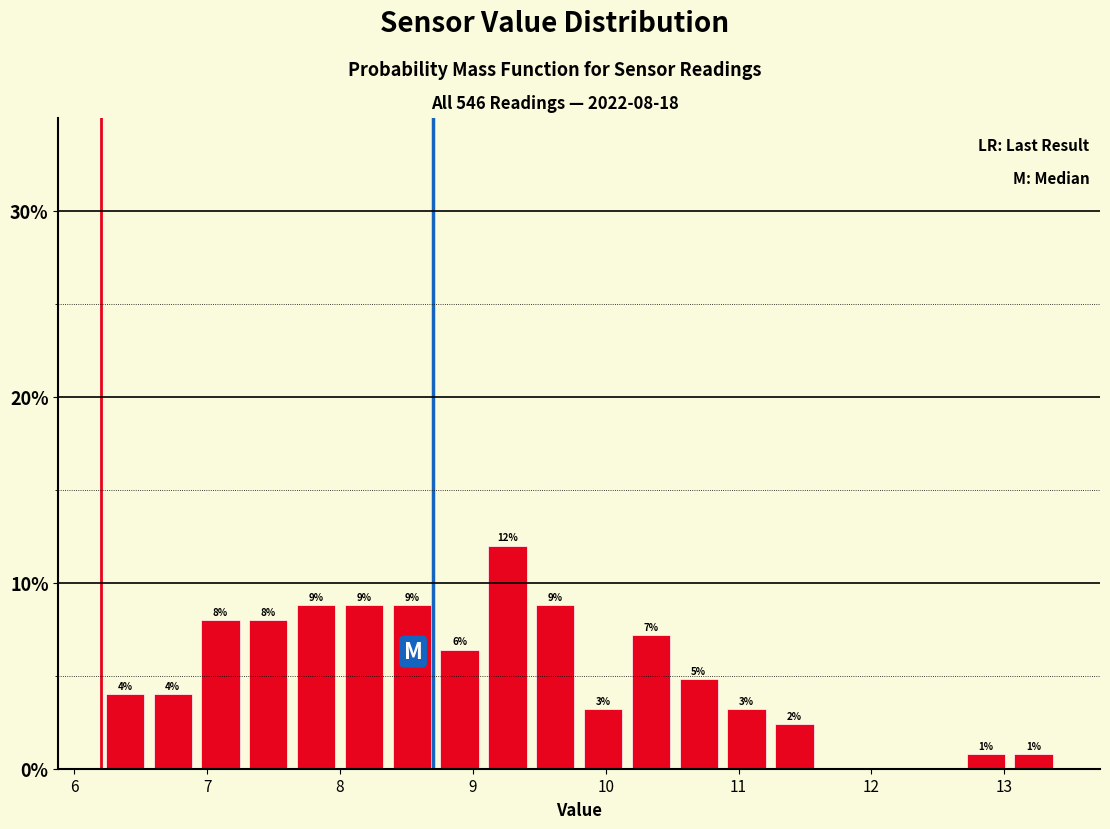

Read against the x-axis, roughly where is the centre of the tallest bar?

9.3